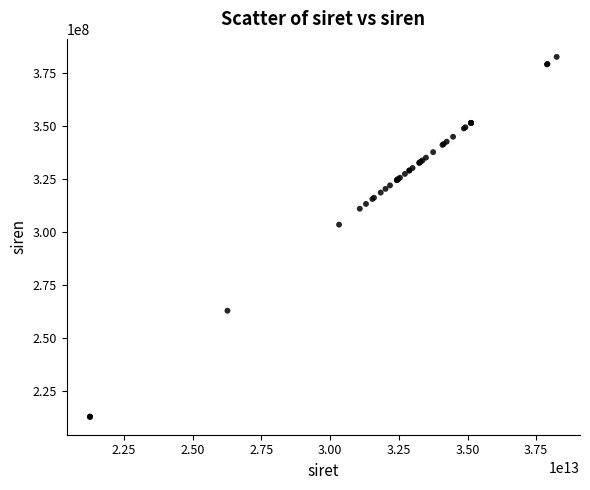

What Y value in the scatter plot is closest to 297561077?

303286025